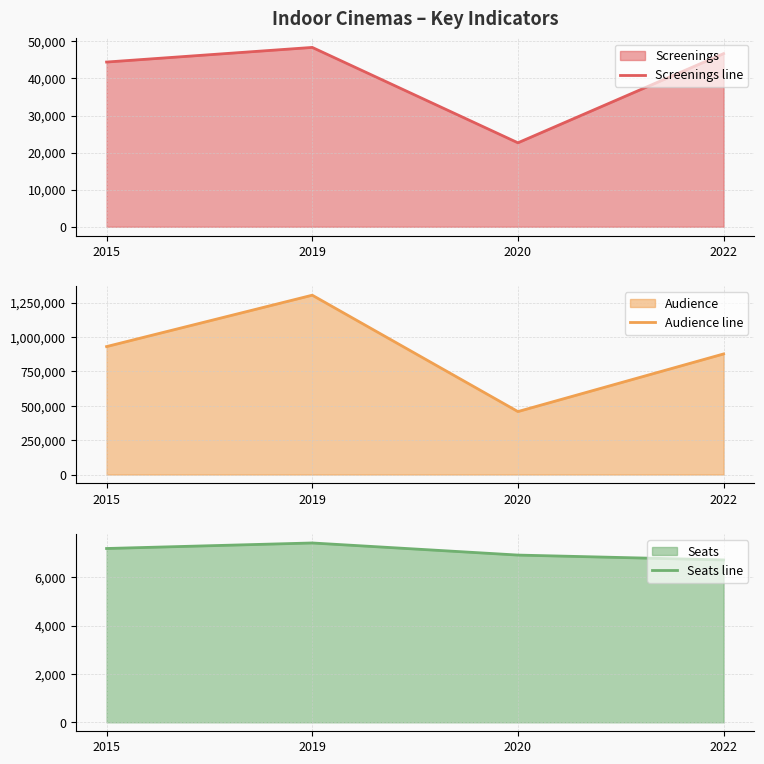

True or false: Audience line has more than 1 points higher than both neighbors.

False